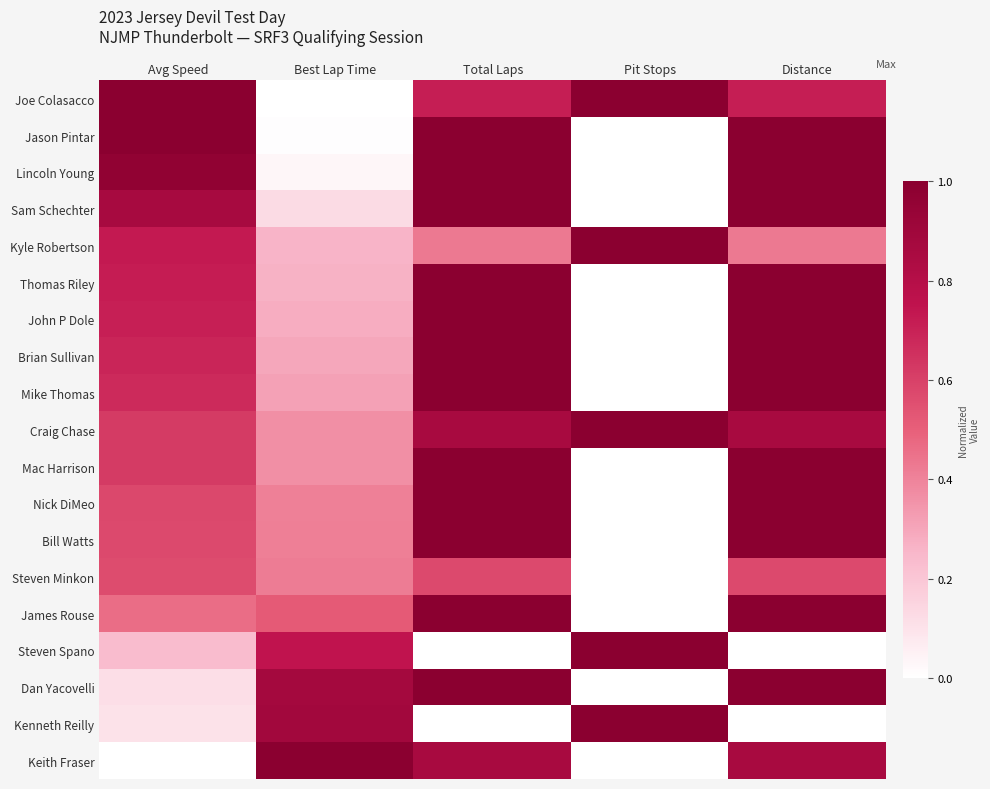

What is the maximum value shown in the chart?

1.0